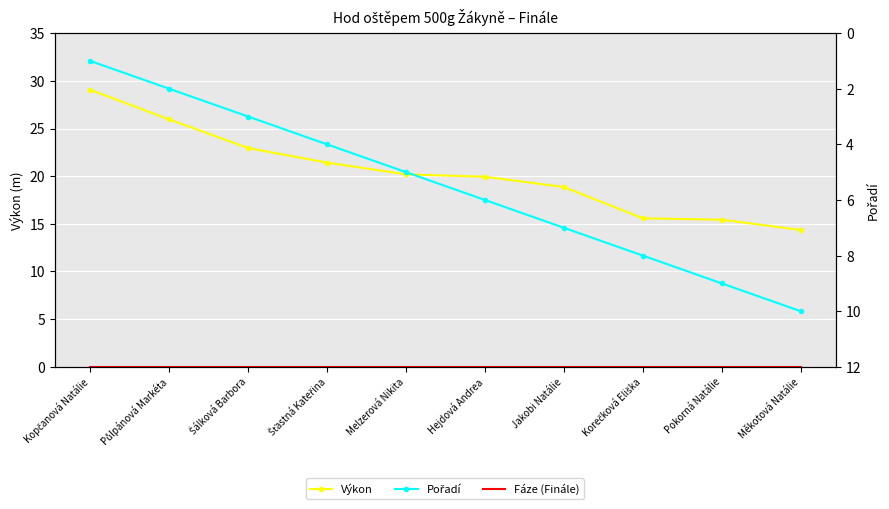

The value of Výkon at Půlpánová Markéta is 36.1. True or false?

False